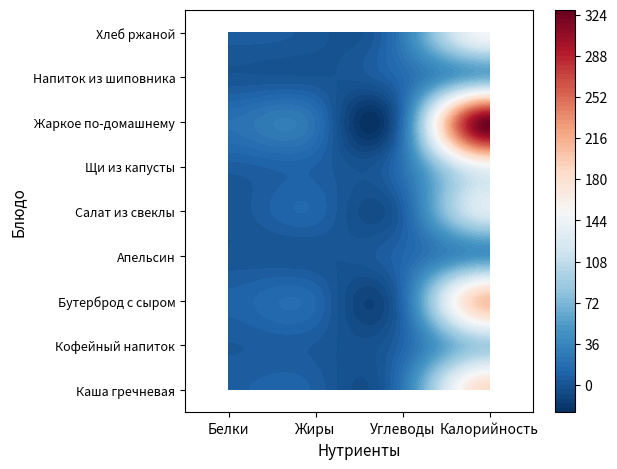

The Каша гречневая молочная series shows 6.7 at Жиры. True or false?

True